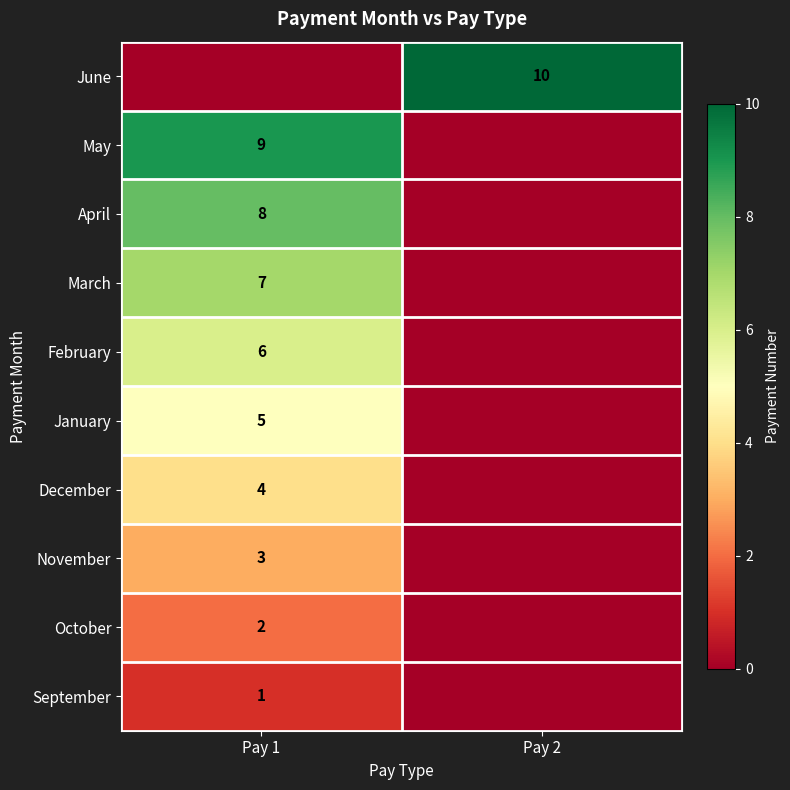

The February series shows 6 at Pay 1. True or false?

True